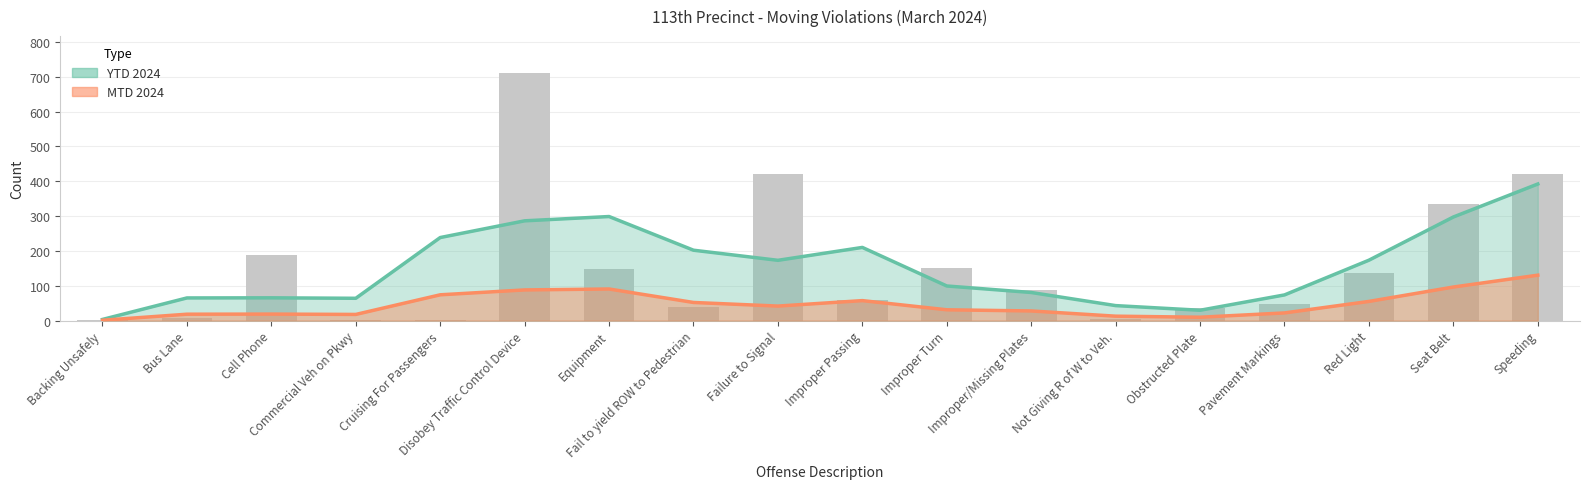

Where does the data first go above 88?

Cell Phone